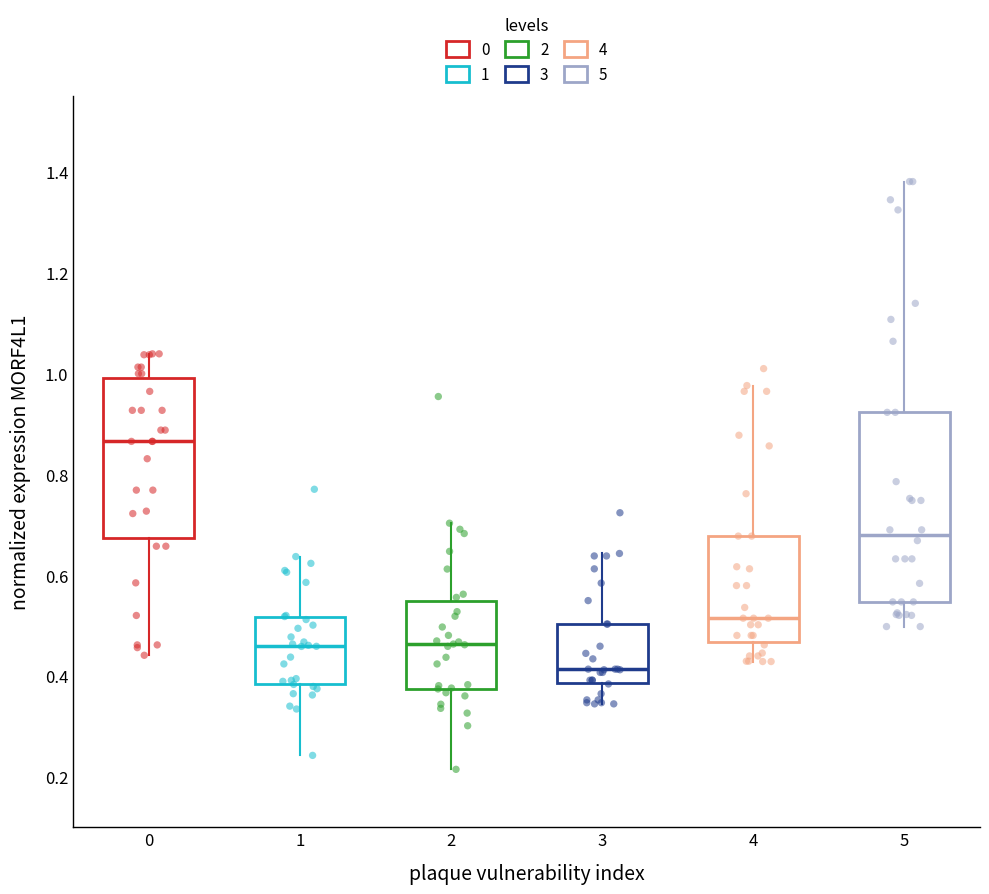

Comparing the boxes themselves (not the whiskers), which one is the tallest?

5